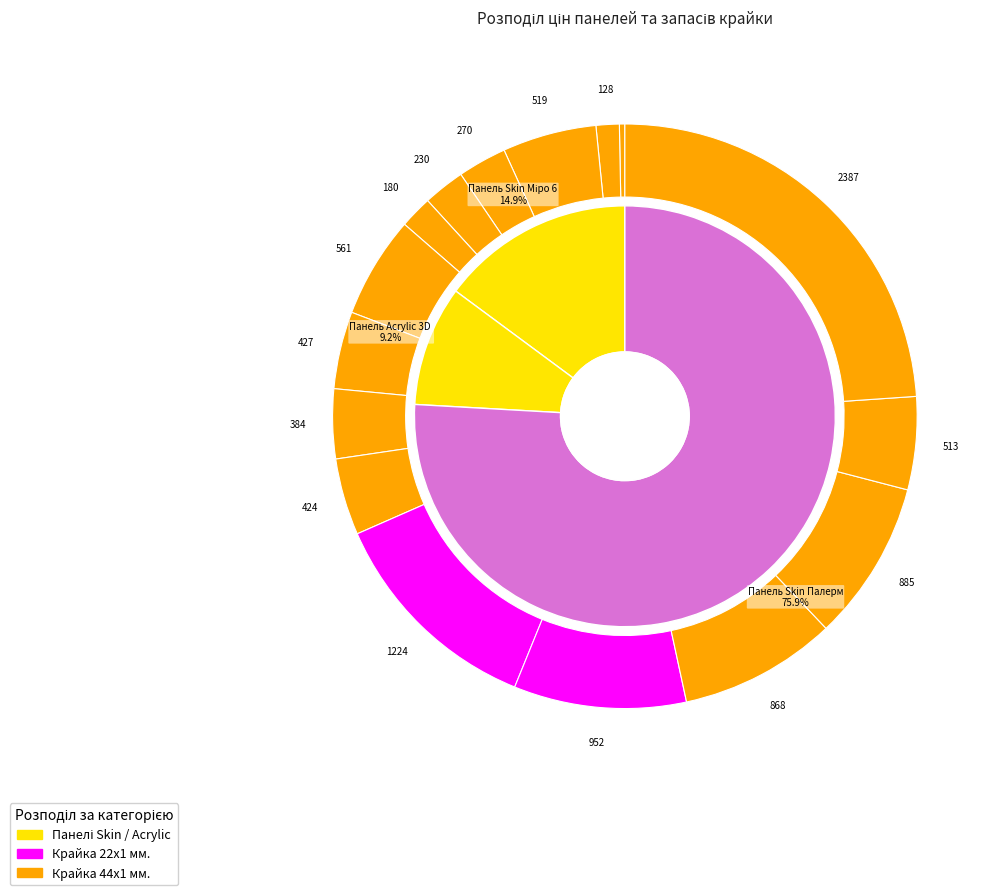

The Панель Skin 18 мм. Палермо 6562 SG slice represents 23% of the pie. True or false?

False